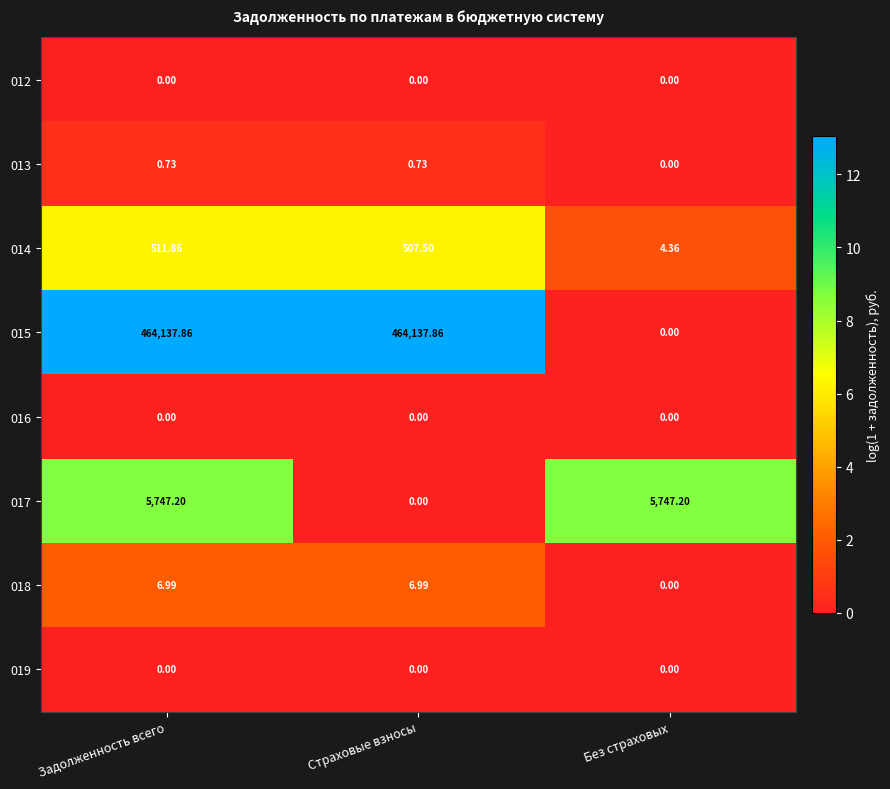

At which label is 017 closest to 2873?

Страховые взносы